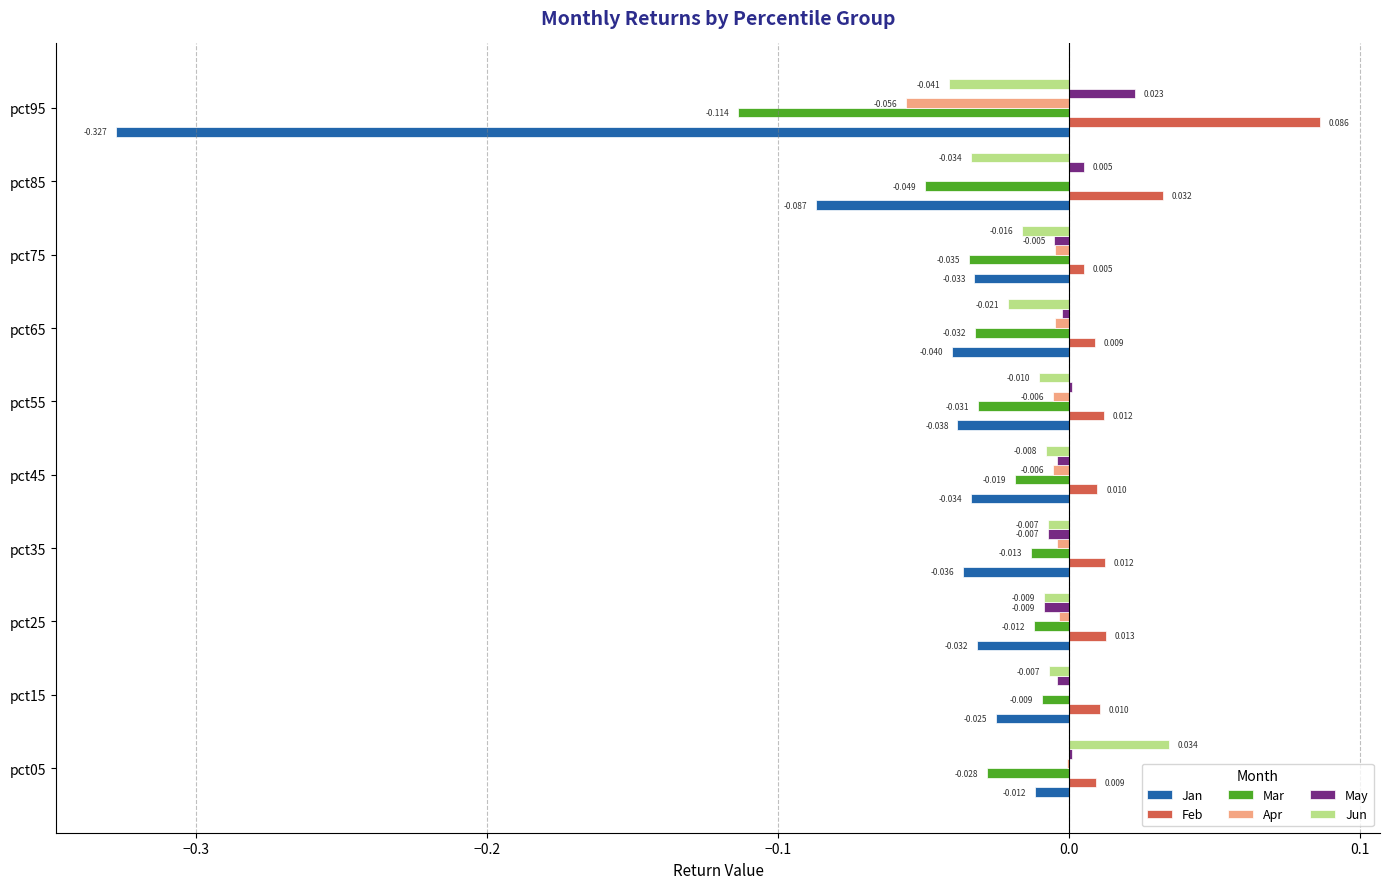

Which series changed the most between pct05 and pct45?

Jun